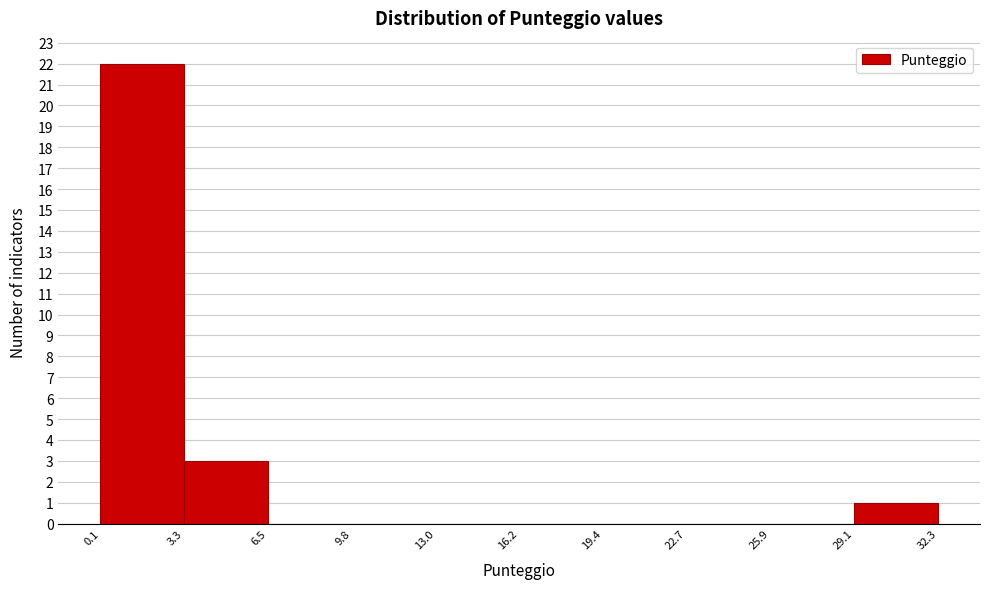

Over which range of the x-axis is the bar tallest?

0.1 to 3.3